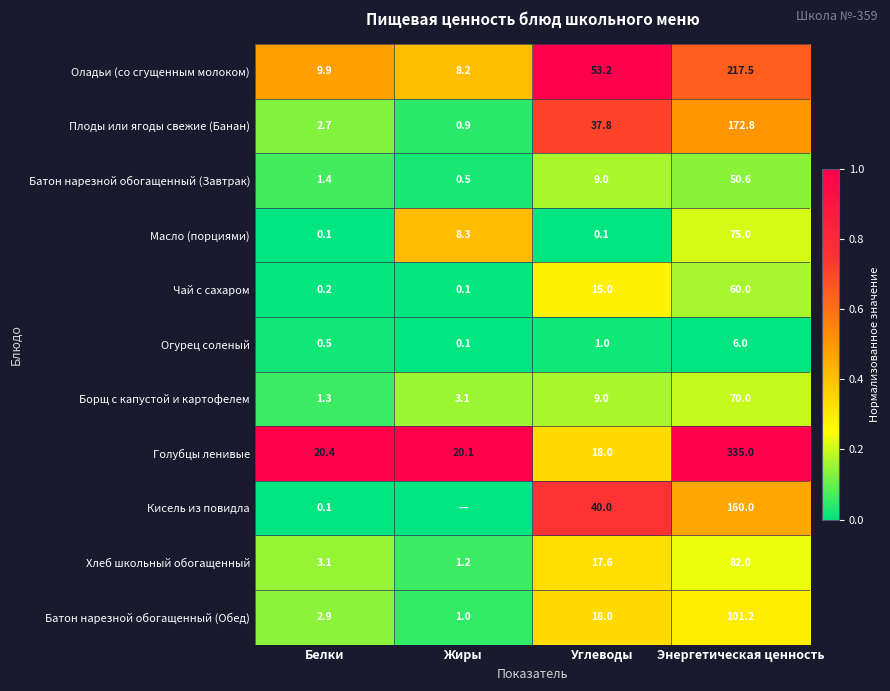

What is the sum of all Борщ с капустой и картофелем values?

83.4